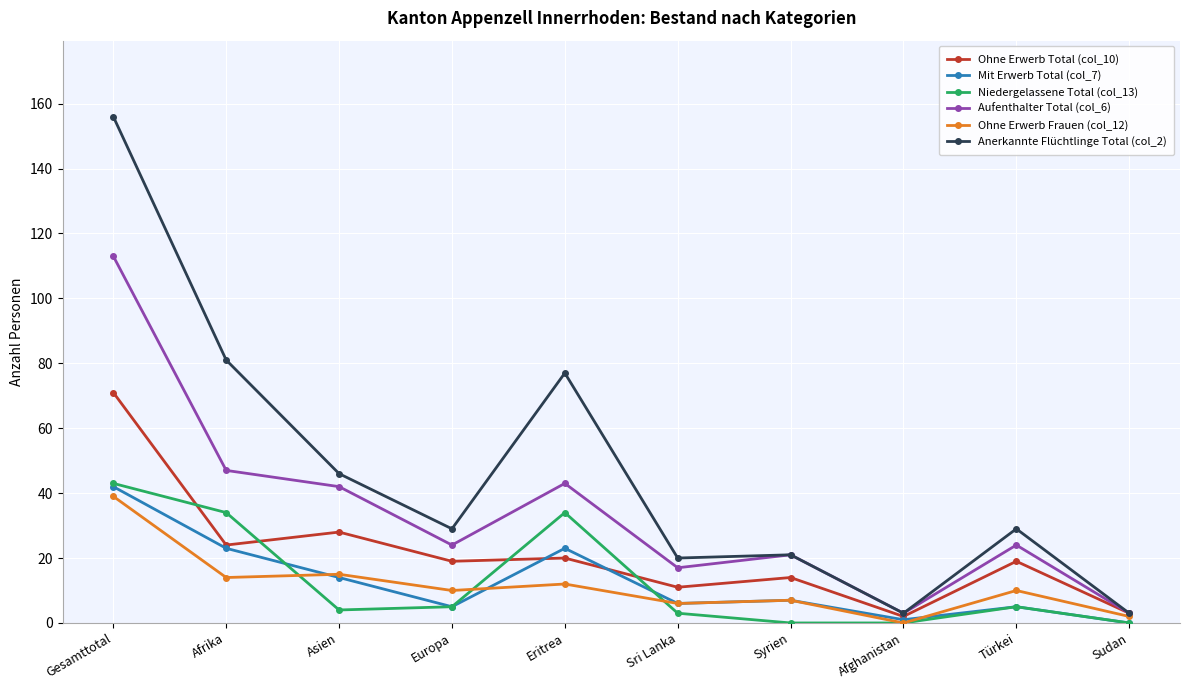

How many positive values does the Ohne Erwerb Frauen (col_12) series have?

9